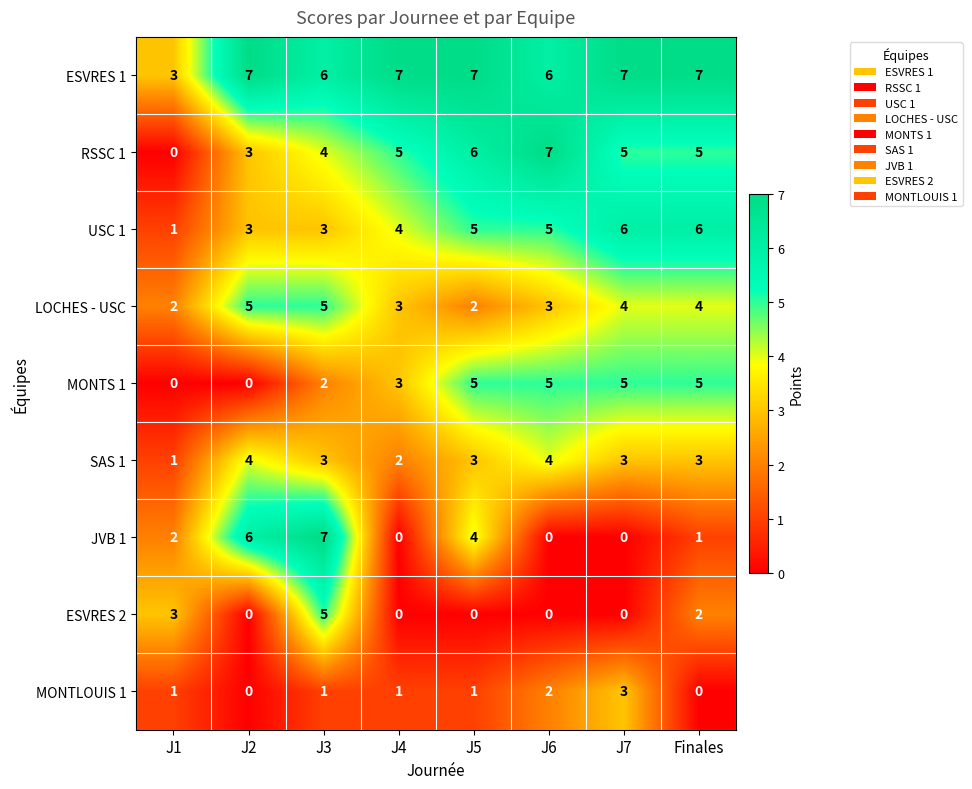

How many SAS 1 values are between 3 and 4?

6